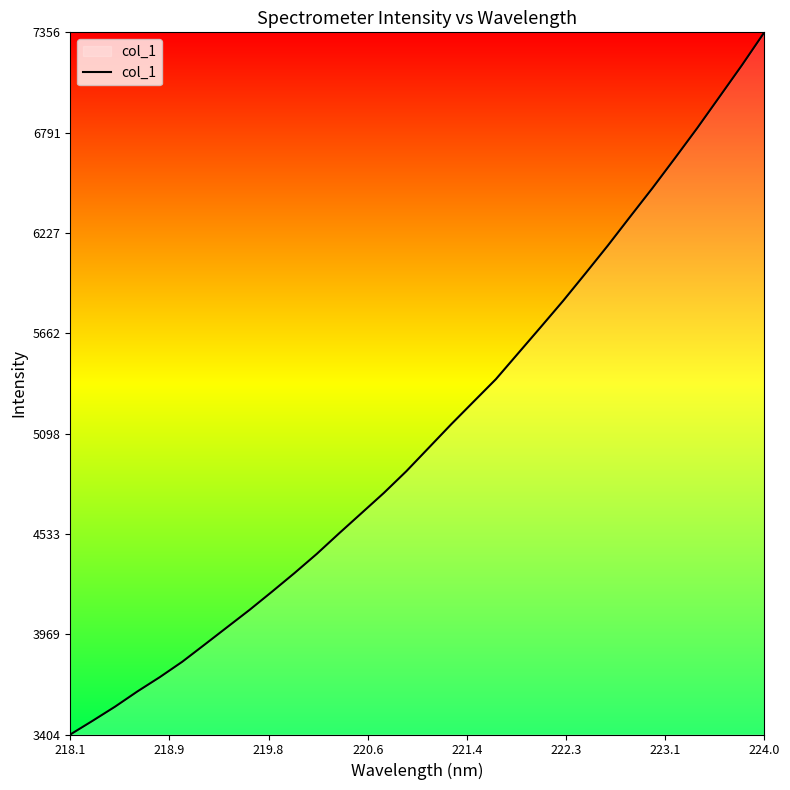

What is the sum of all values?

163308.0